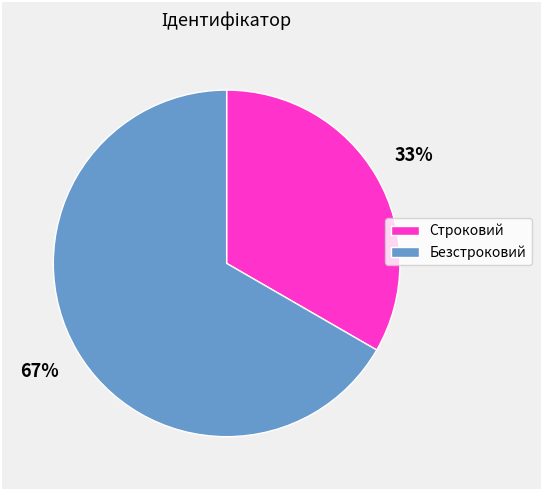

The Безстроковий slice represents 67% of the pie. True or false?

True